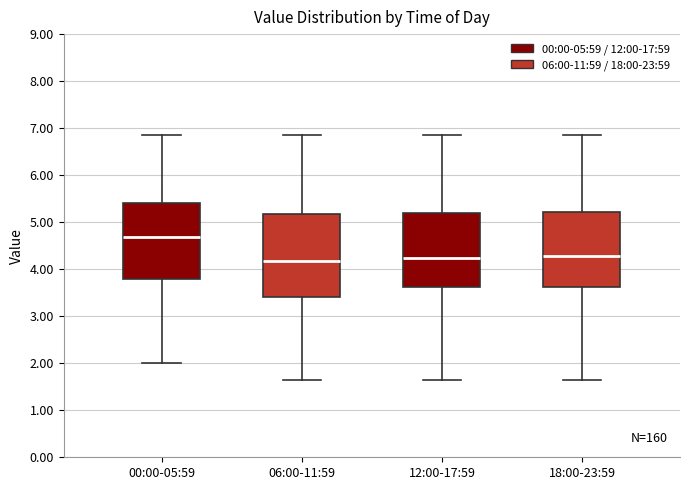

Where is the lower edge of the box for 06:00-11:59 on the y-axis? The values are not printed on the chart, so give them approximately, as read against the axis.

3.4